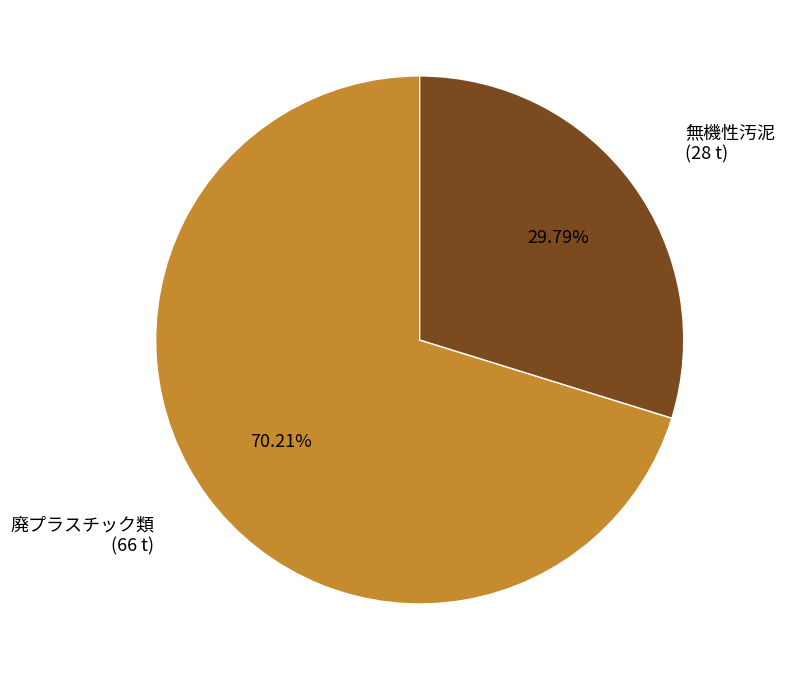

To the nearest percent, what is the combined percentage of 廃プラスチック類 and 無機性汚泥?

100%